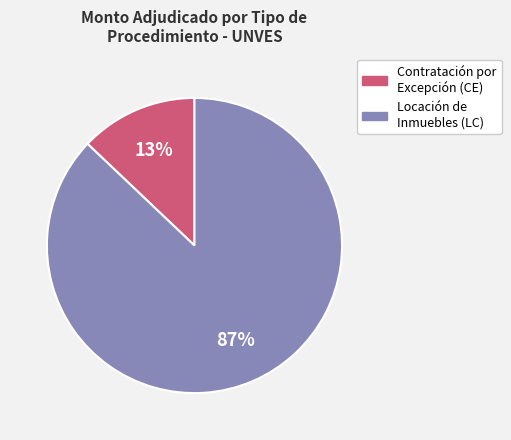

To the nearest percent, what is the difference between the largest and smallest slice percentages?

74%